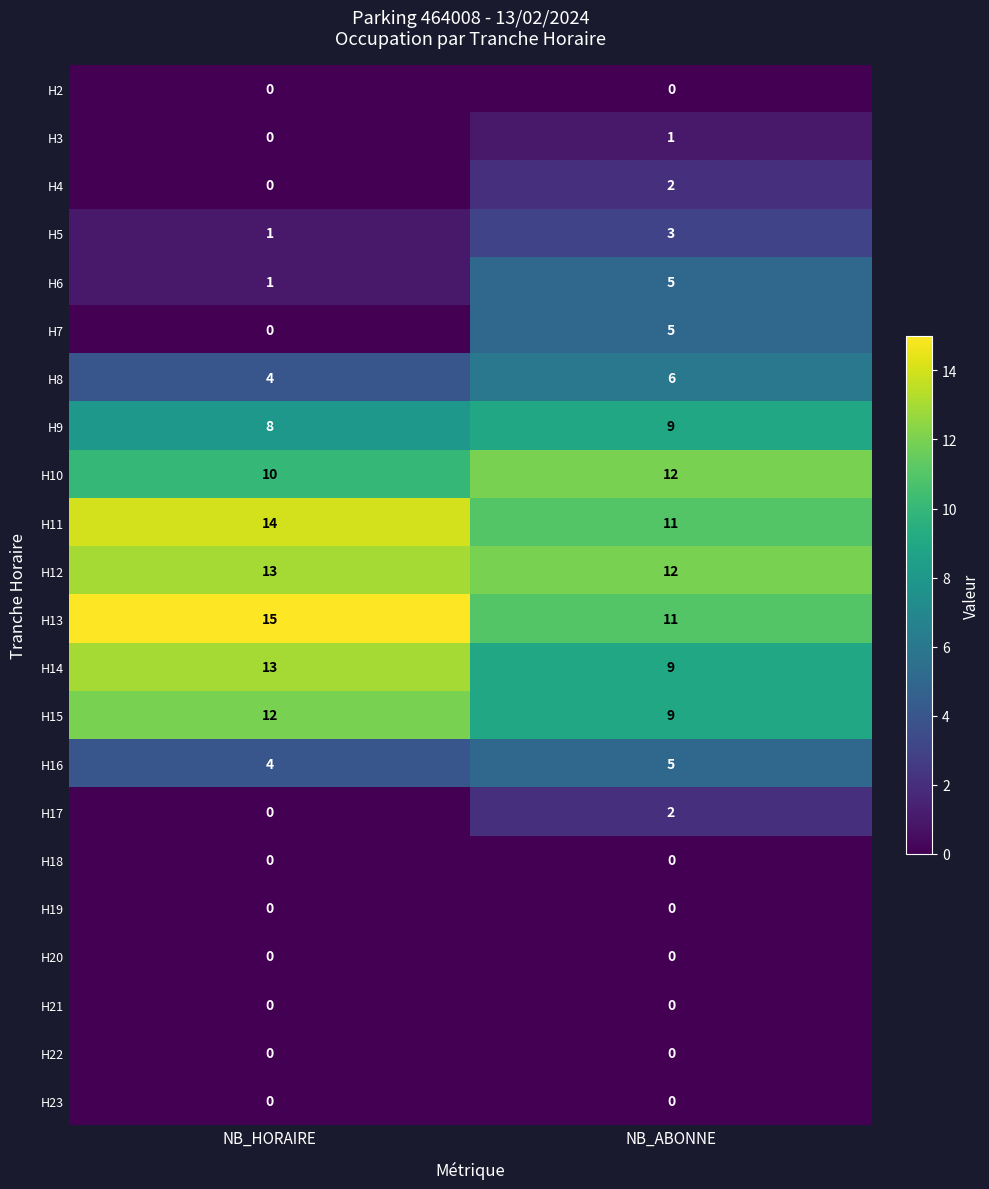

Which series changed the most between NB_HORAIRE and NB_ABONNE?

H7